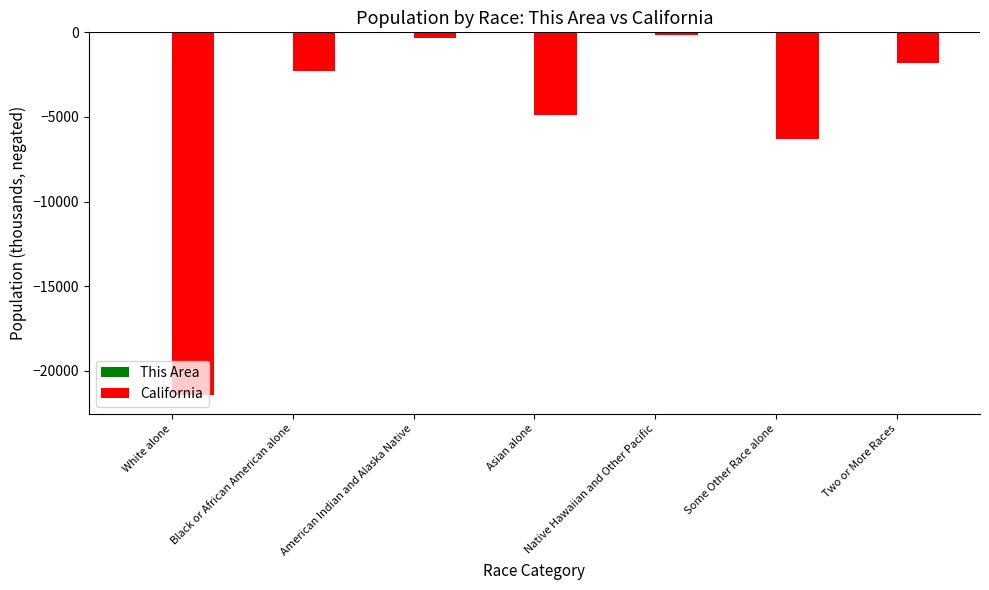

Which series changed the most between White alone and American Indian and Alaska Native?

California